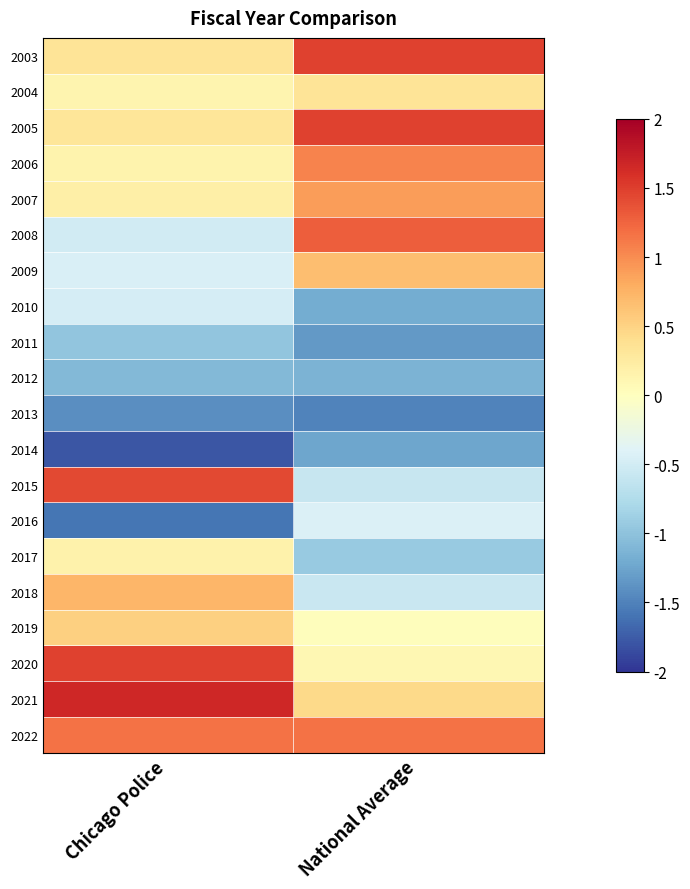

At which category is the sum across all series the highest?

Chicago Police